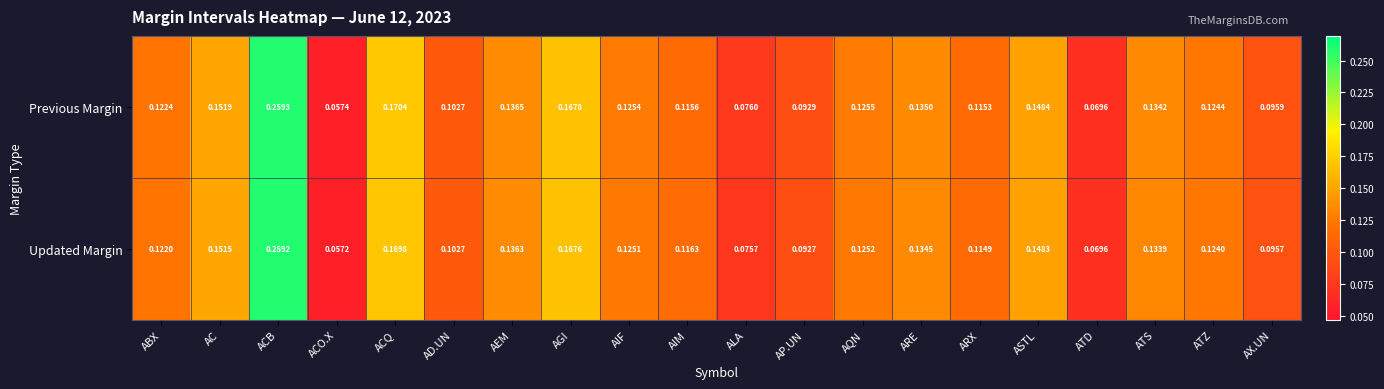

At which label is Previous Margin closest to 0?

ACO.X